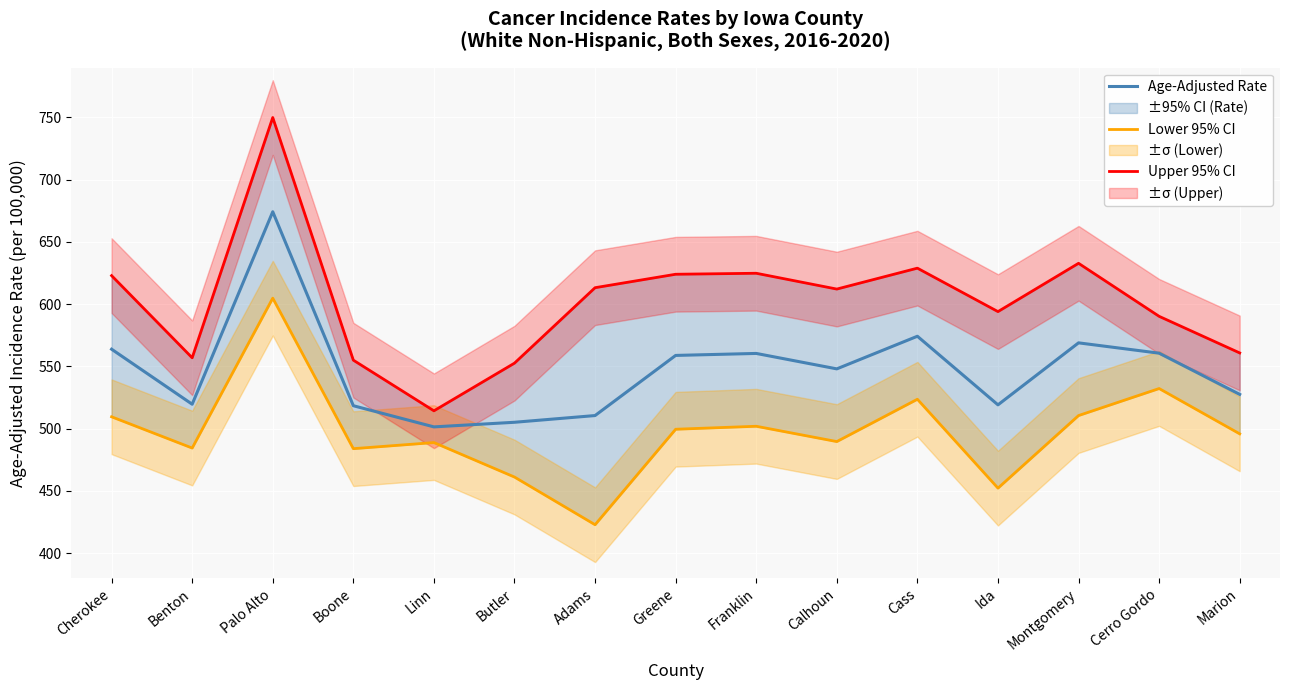

Does the chart display data point markers on the line(s)?

No